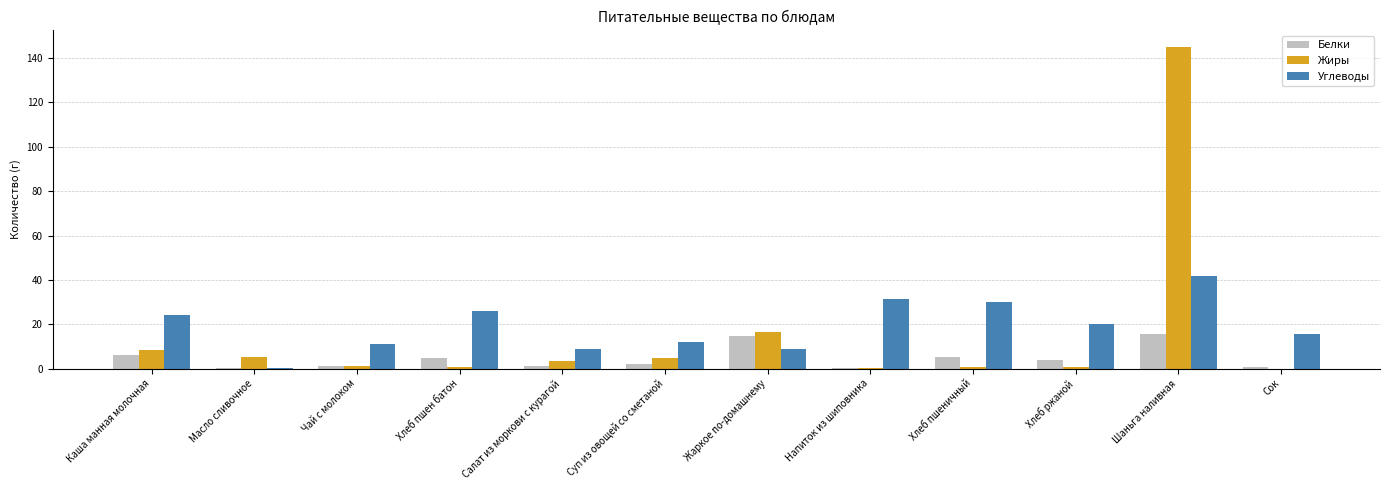

What are all the series names shown in the legend?

Белки, Жиры, Углеводы